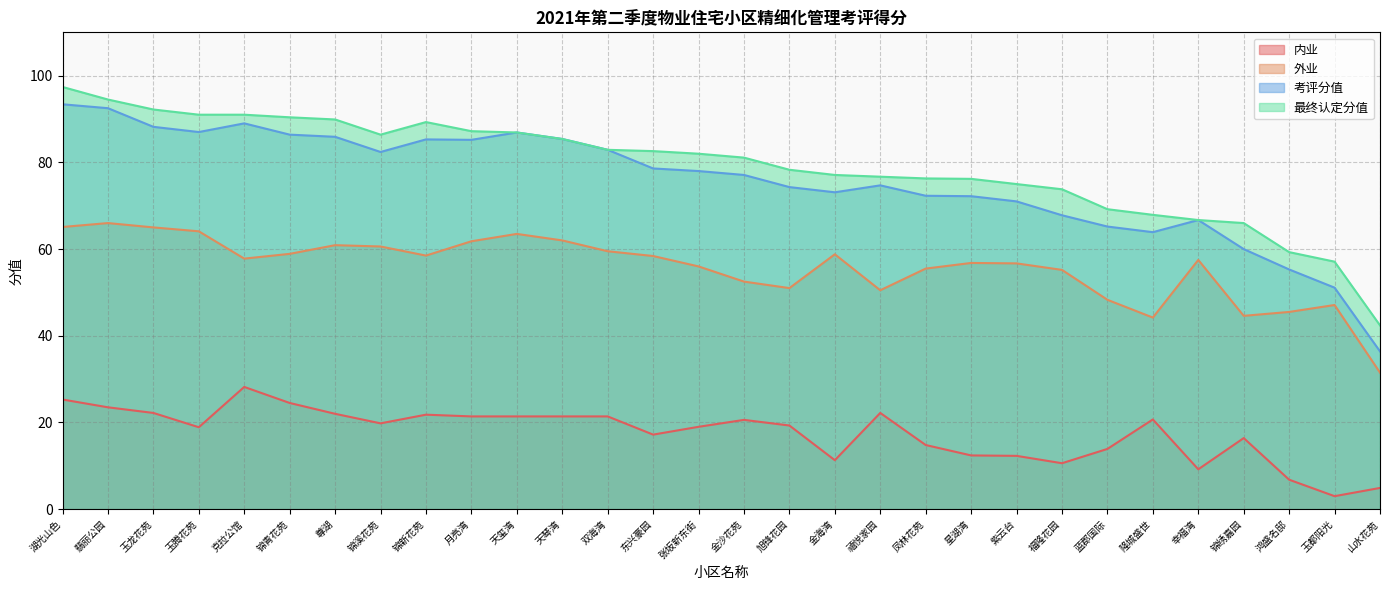

What is the total value across all series at 天琴湾?

254.2